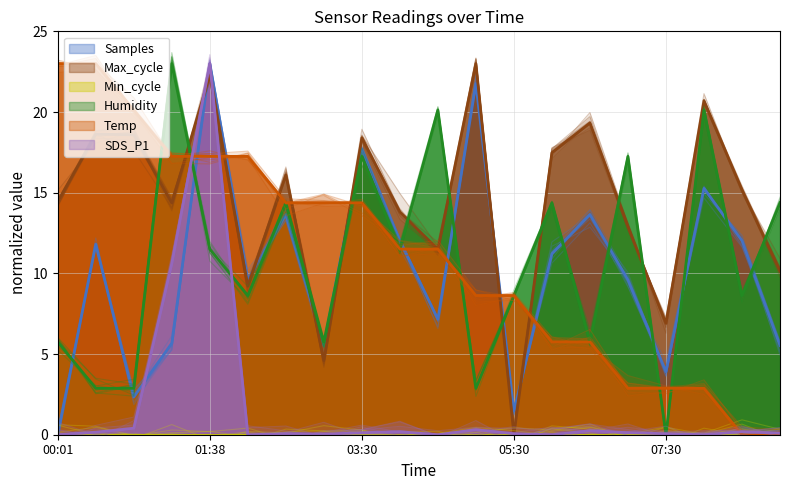

In Humidity, how many points are higher than both neighbors (excluding endpoints)?

7